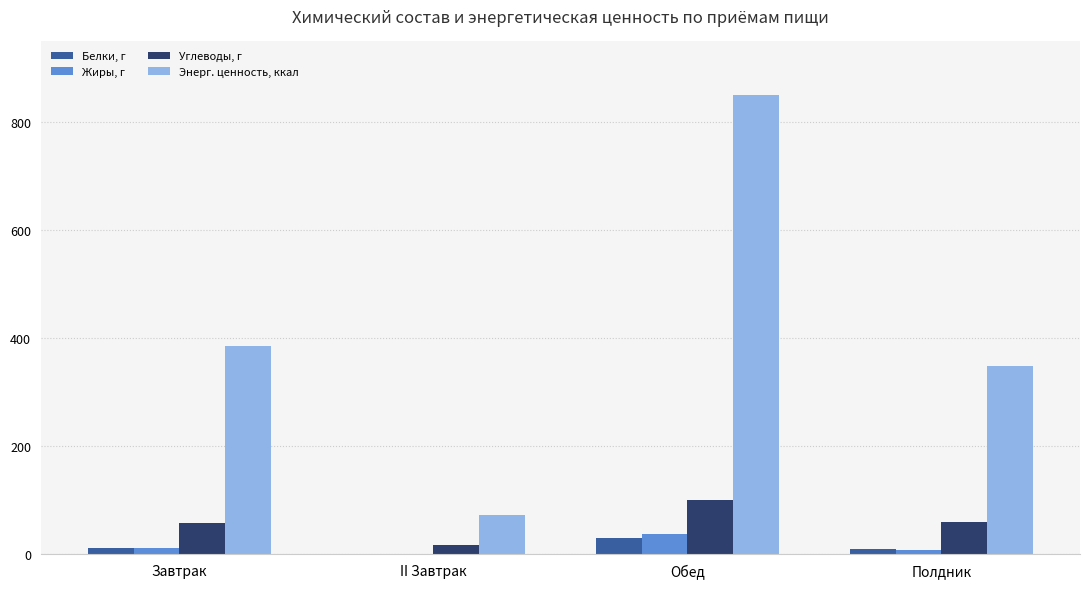

What is the sum of all Углеводы, г values?

234.2